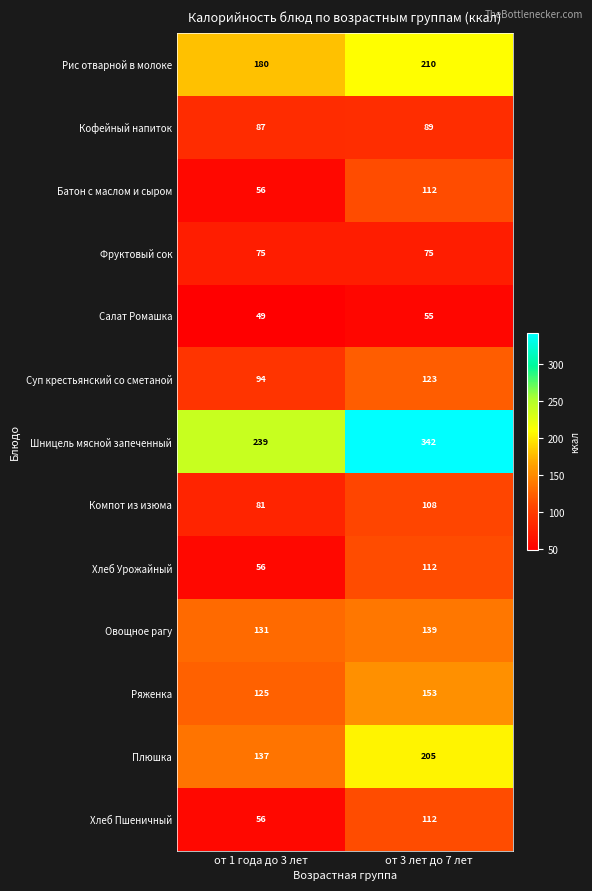

Where is Плюшка nearest to the value 171?

от 1 года до 3 лет